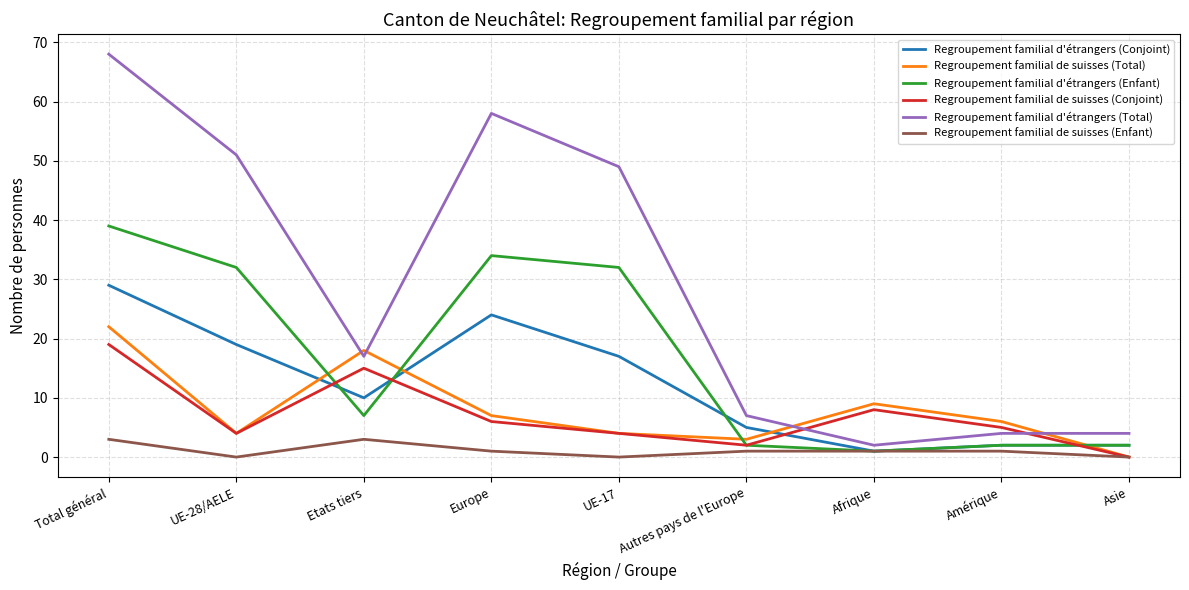

Where does the Regroupement familial d'étrangers (Enfant) series first go above 7?

Total général